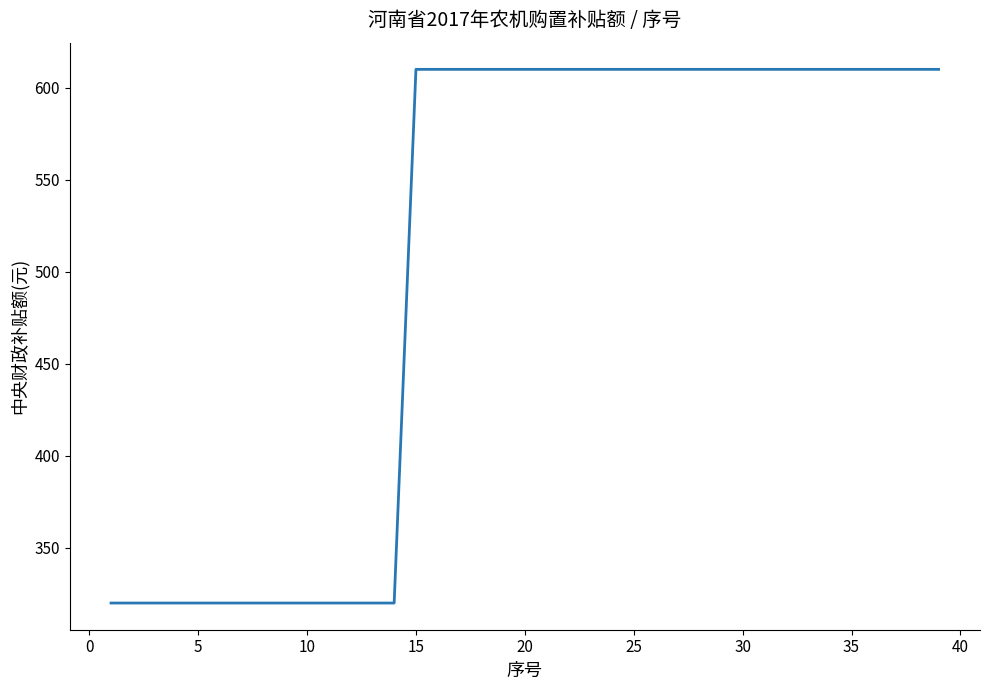

What is the maximum value shown in the chart?

610